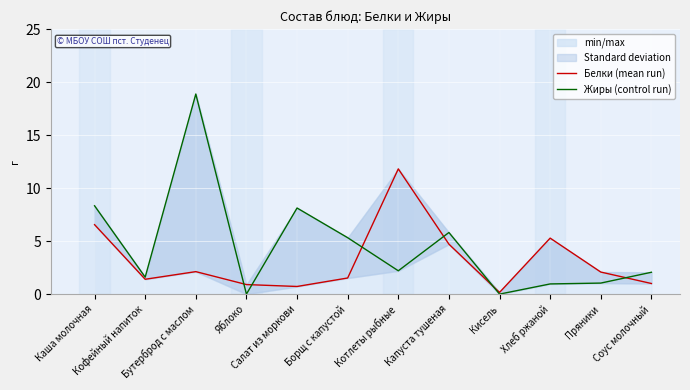

Reading left to right, extract all data points from this chart.

Белки (mean run): 6.5	1.4	2.1	0.9	0.7	1.5	11.8	4.7	0.2	5.3	2.1	1.0
Жиры (control run): 8.3	1.6	18.9	0.0	8.1	5.3	2.2	5.8	0.0	1.0	1.0	2.1